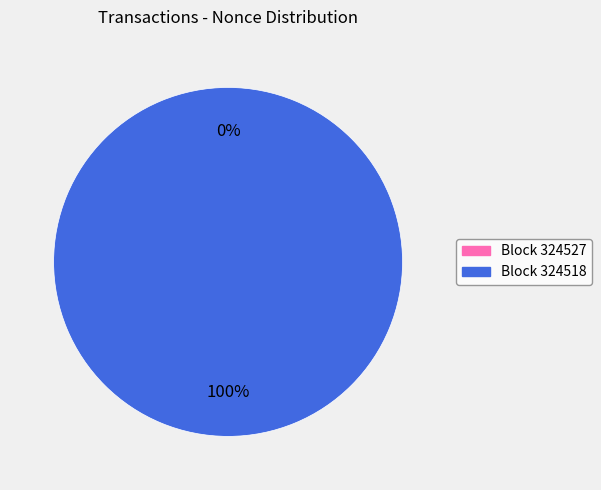

Which slice is the largest?

324518